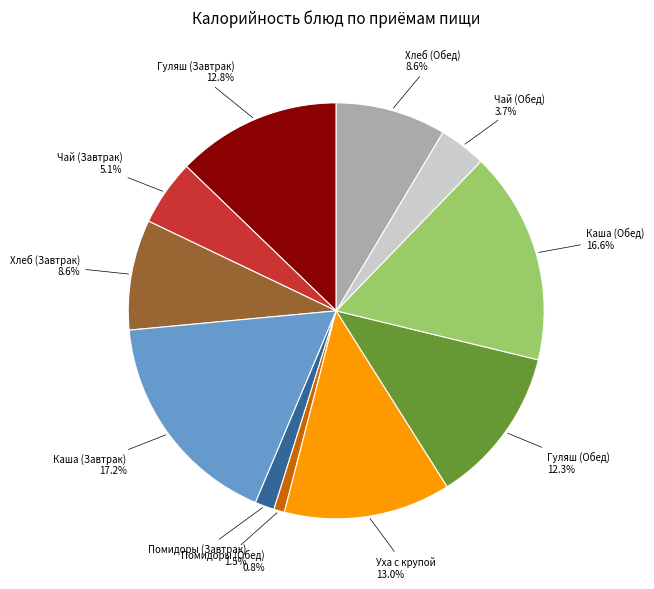

To the nearest percent, what is the average slice percentage?

9%